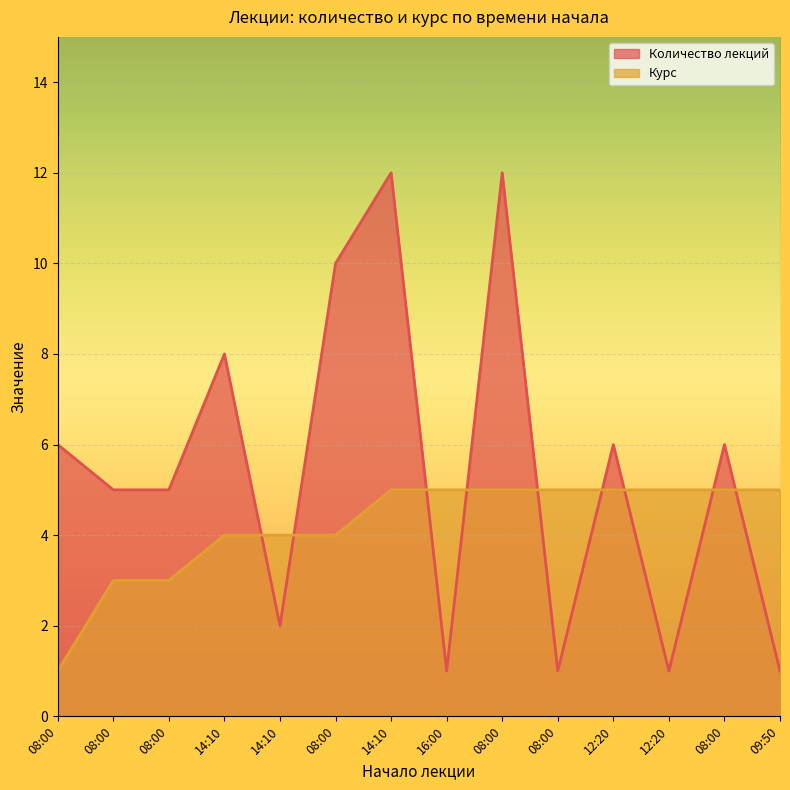

What is the highest value of the Курс series?

5